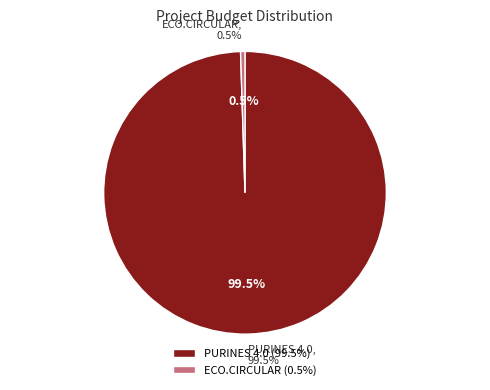

What is the majority slice?

PURINES 4.0